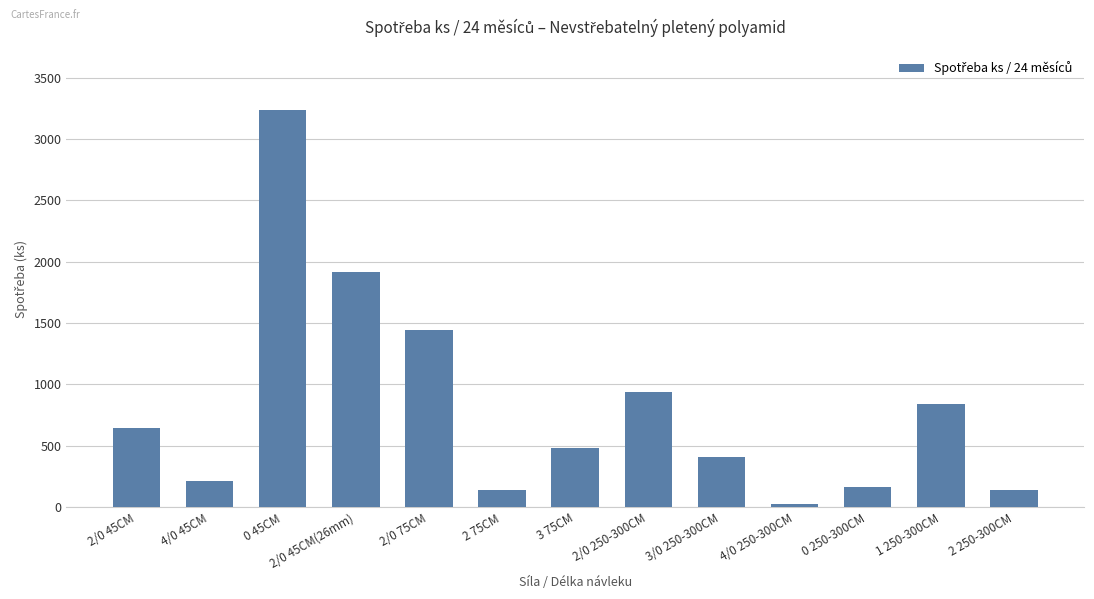

Reading left to right, what are all the values shown in this chart?

2/0 45CM=648	4/0 45CM=216	0 45CM=3240	2/0 45CM(26mm)=1920	2/0 75CM=1440	2 75CM=144	3 75CM=480	2/0 250-300CM=936	3/0 250-300CM=408	4/0 250-300CM=24	0 250-300CM=168	1 250-300CM=840	2 250-300CM=144